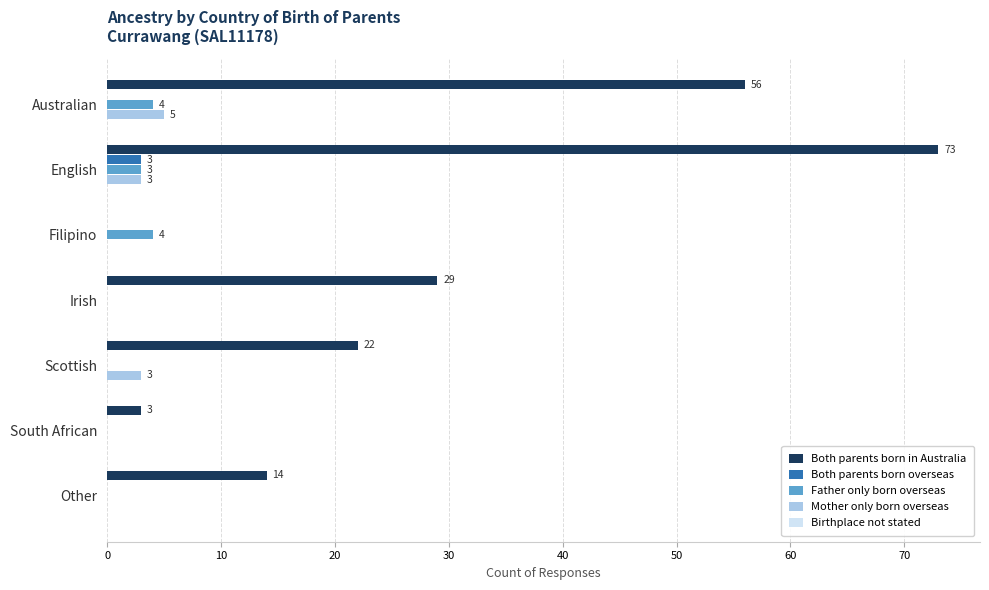

Is the value of Both parents born in Australia at Other greater than the value of Mother only born overseas at English?

Yes